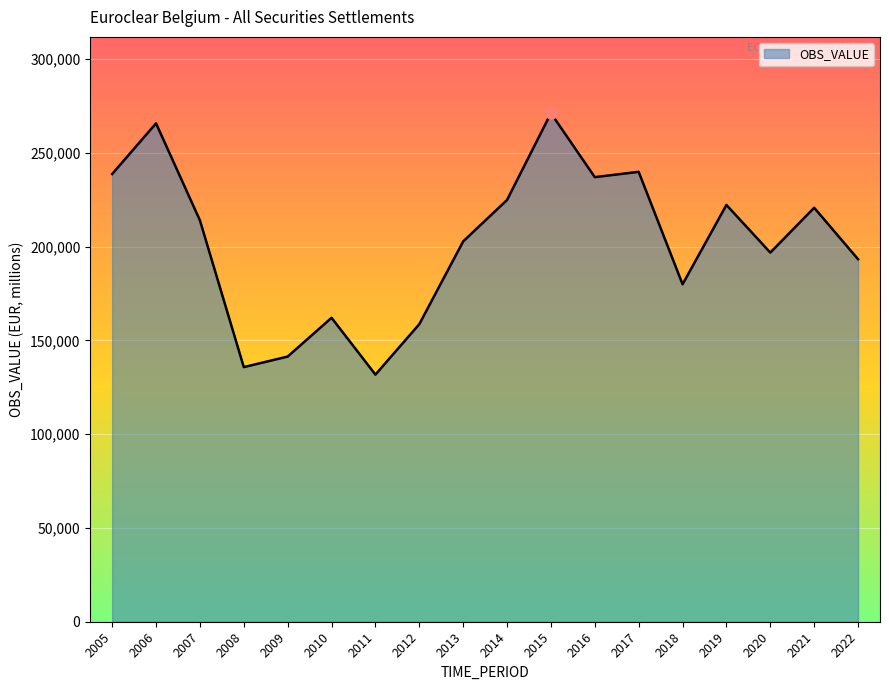

What is the sum of all values?

3636176